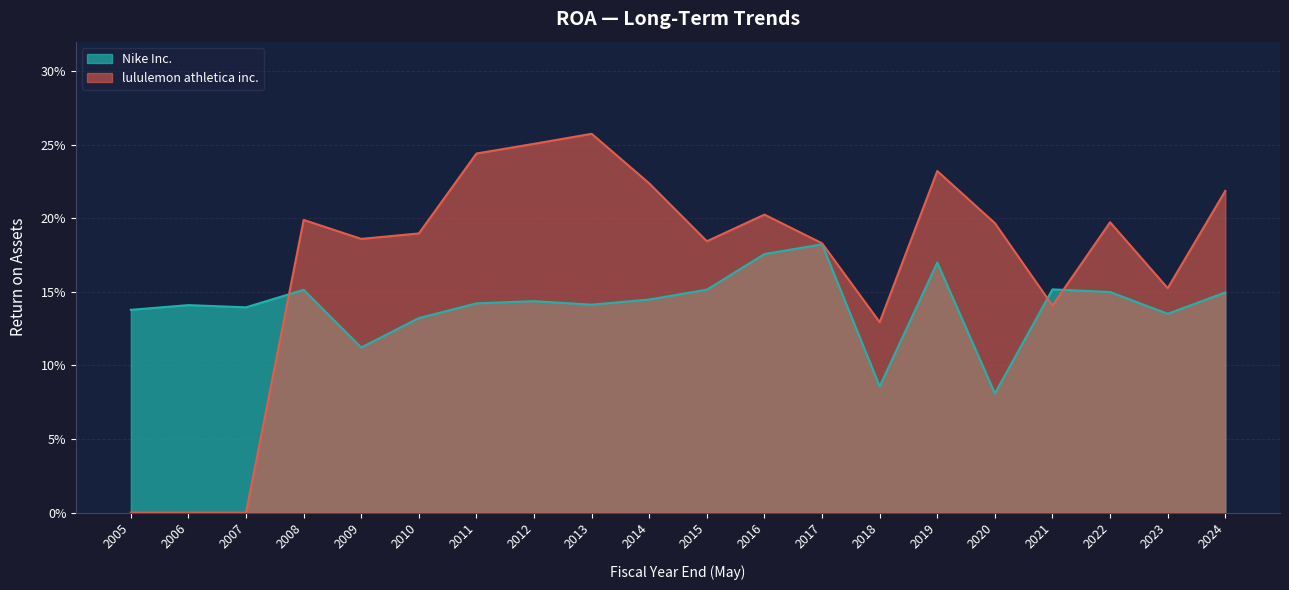

What is the average value of the lululemon athletica inc. series?

0.2